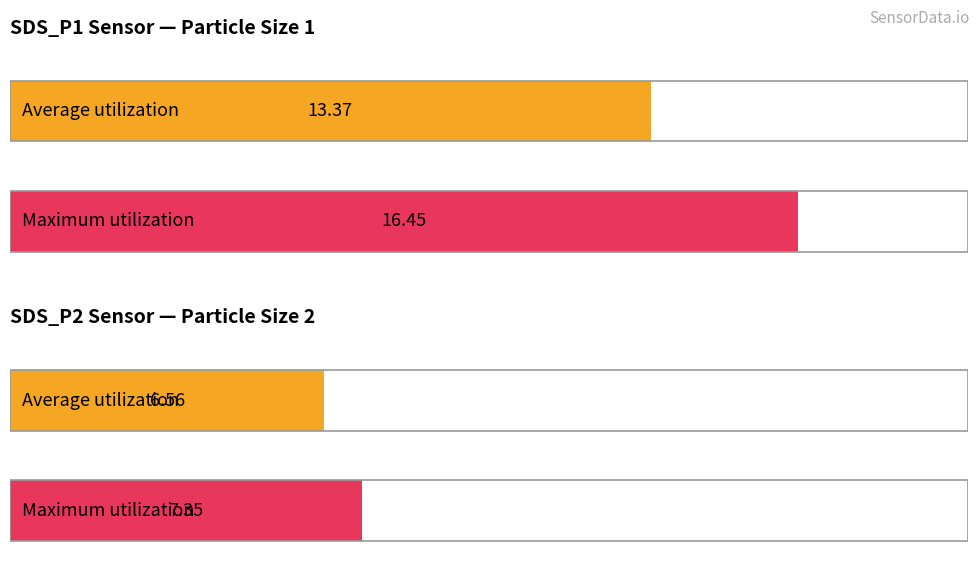

Which series has the largest range (max minus min)?

SDS_P1